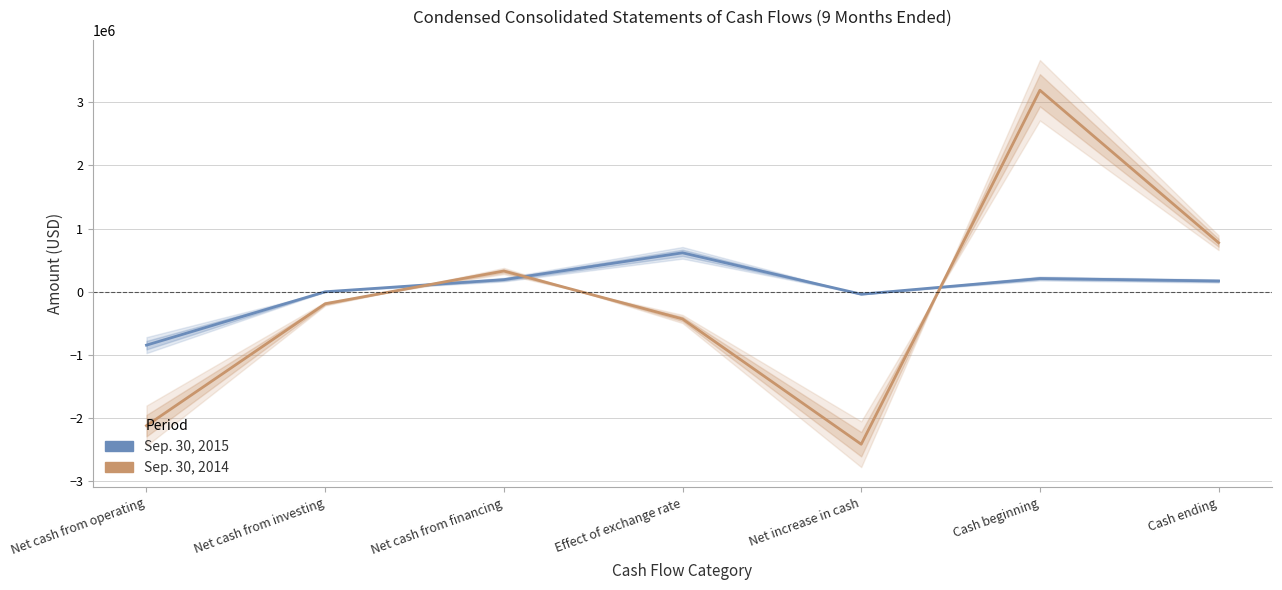

Reading right to left, list all the values displayed in this chart.

Sep. 30, 2015: Cash ending=169907	Cash beginning=208922	Net increase in cash=-39015	Effect of exchange rate=615329	Net cash from financing=191000	Net cash from investing=-628	Net cash from operating=-844716
Sep. 30, 2014: Cash ending=774905	Cash beginning=3186590	Net increase in cash=-2411685	Effect of exchange rate=-430508	Net cash from financing=327632	Net cash from investing=-190548	Net cash from operating=-2118261